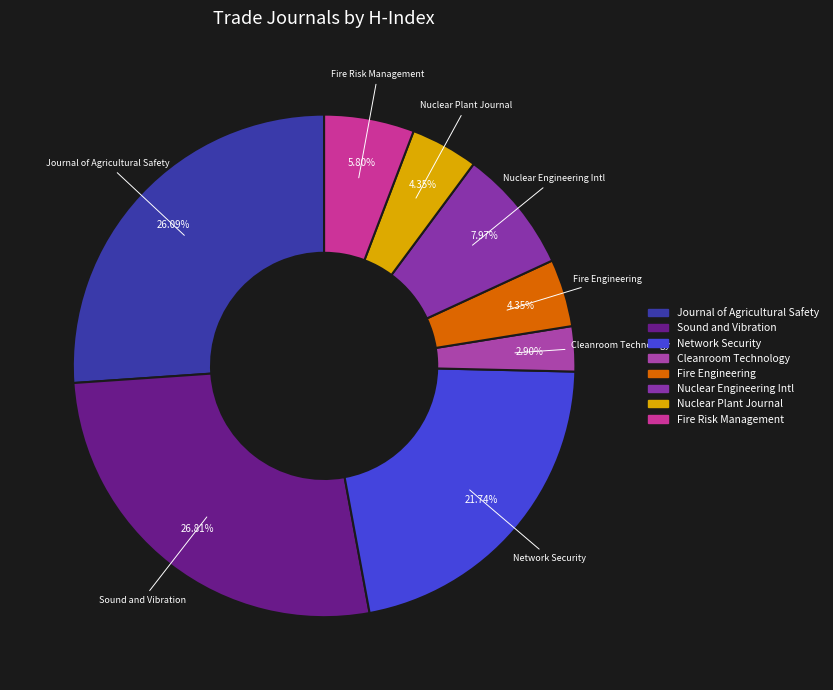

How many slices are in this pie chart?

8